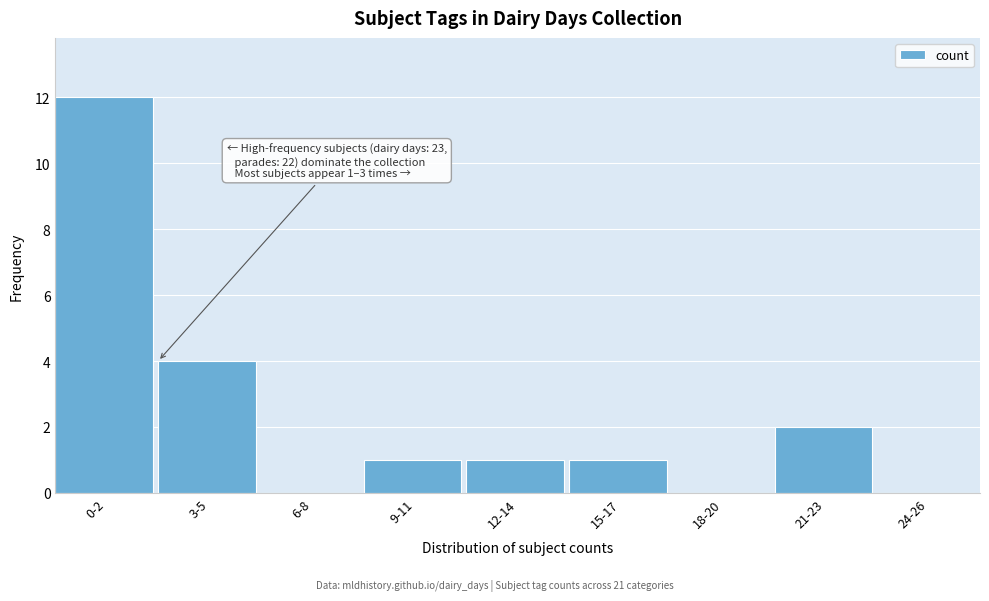

Reading left to right, extract all data points from this chart.

0-2=12	3-5=4	6-8=0	9-11=1	12-14=1	15-17=1	18-20=0	21-23=2	24-26=0